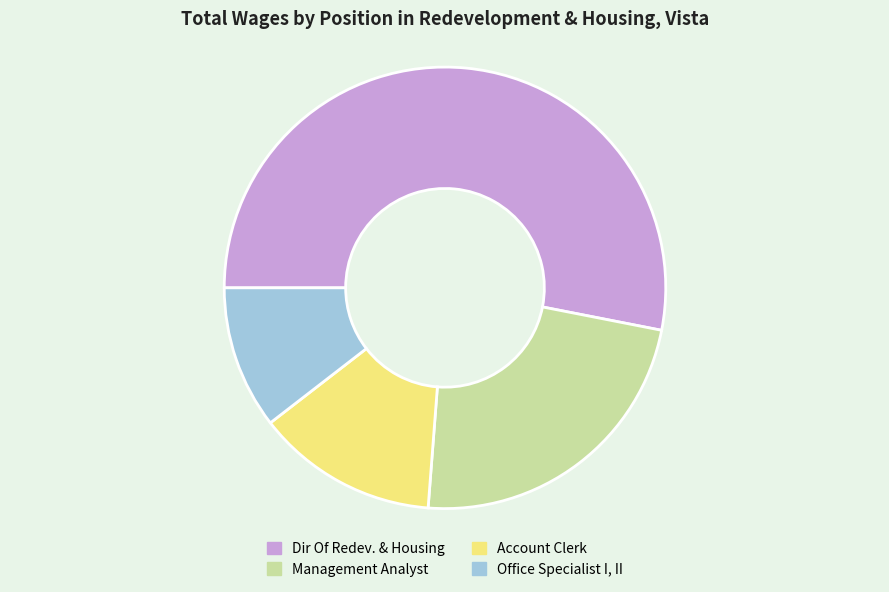

Count the number of slices in the pie.

4